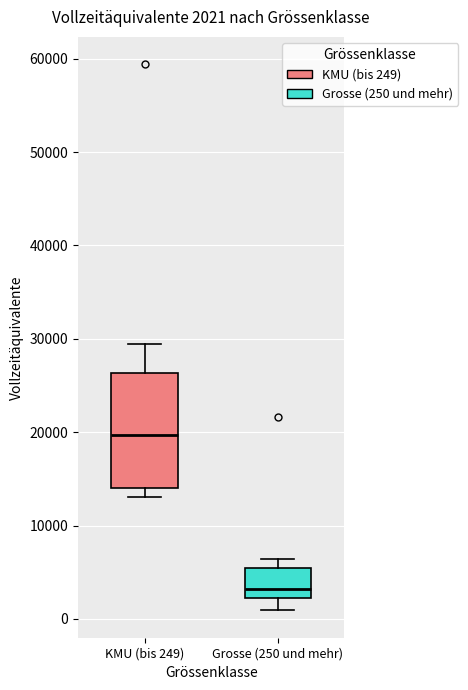

Which box's median line is the highest?

KMU (bis 249)